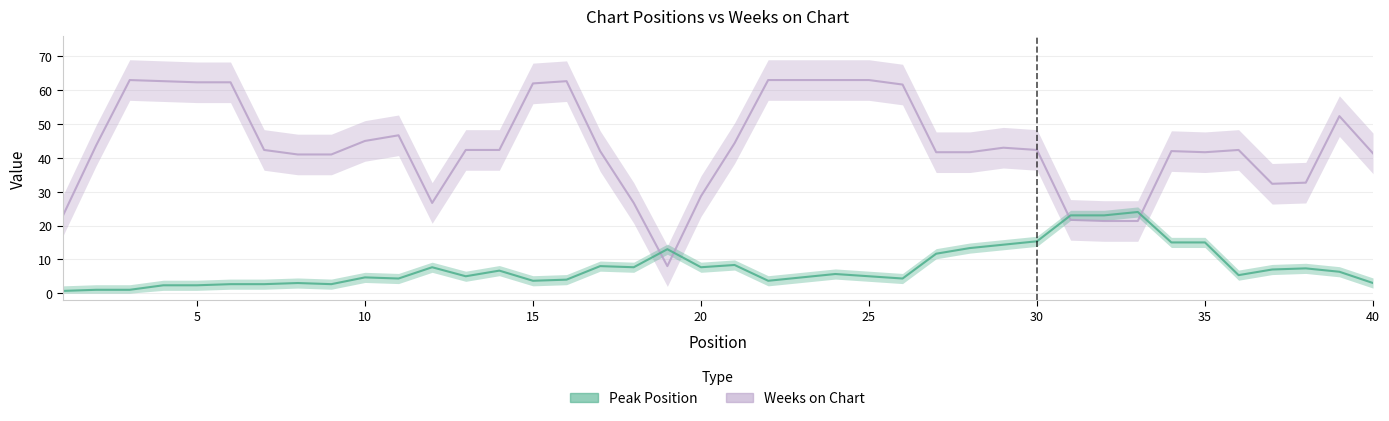

What is the value of the Weeks on Chart point at the 8th from the left?

41.0